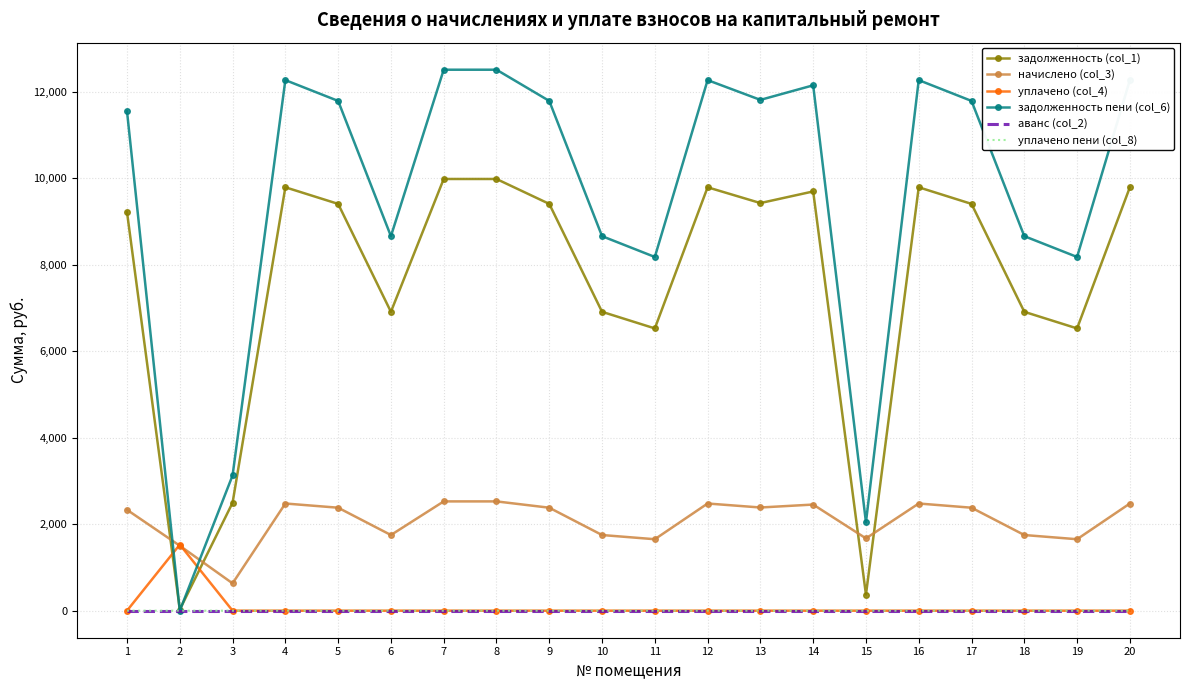

What are all the series names shown in the legend?

задолженность (col_1), начислено (col_3), уплачено (col_4), задолженность пени (col_6), аванс (col_2), уплачено пени (col_8)